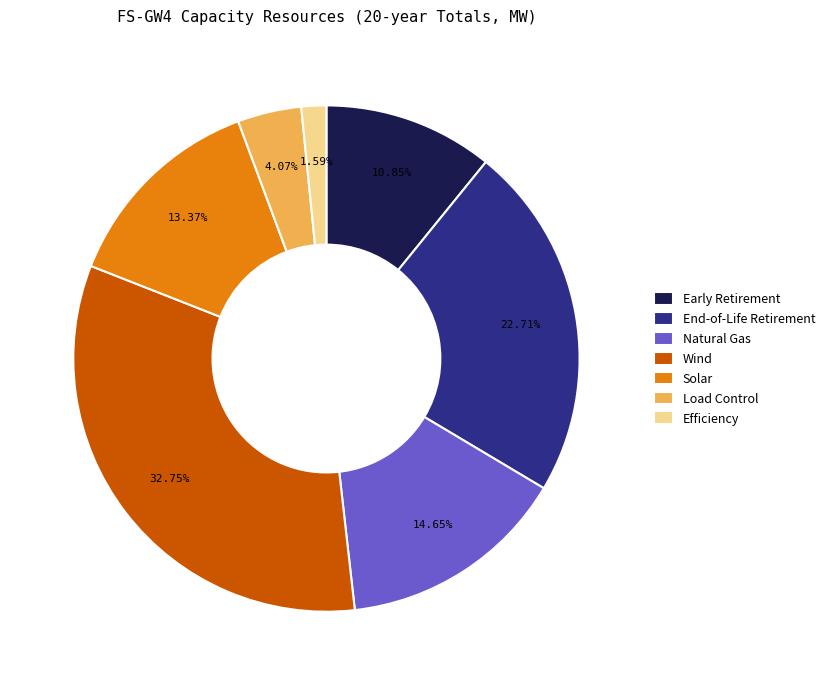

The End-of-Life Retirement slice represents 23% of the pie. True or false?

True